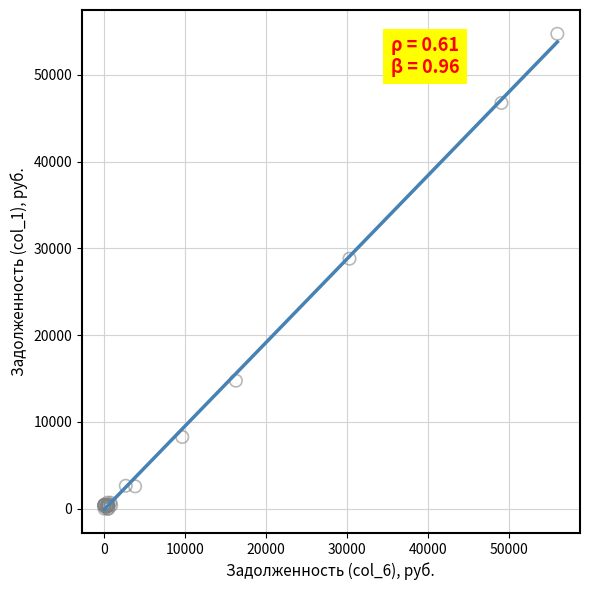

What Y value in the scatter plot is closest to 27366?

28810.1